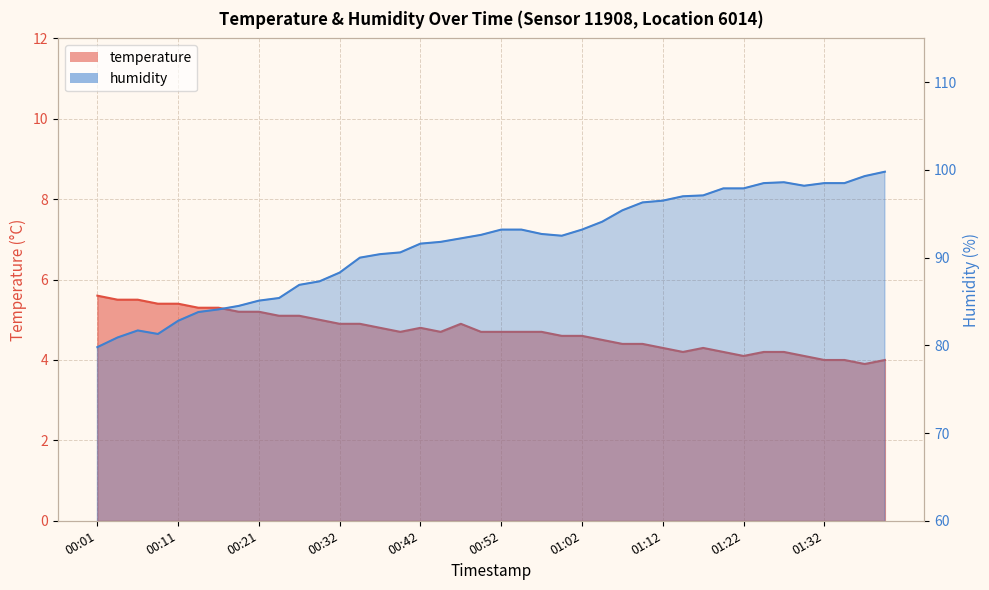

What is the average value of the temperature series?

4.7